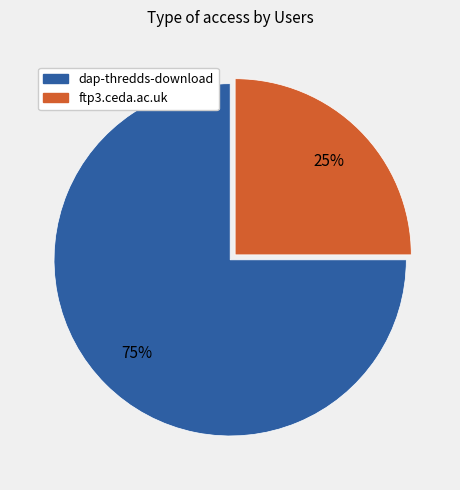

Which category accounts for the majority?

dap-thredds-download